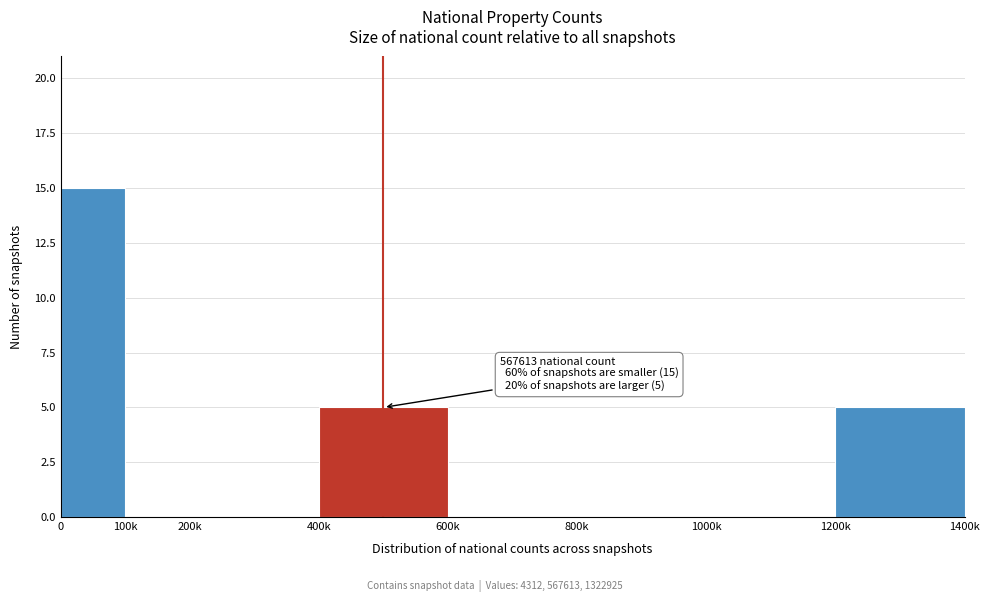

Reading left to right, extract all data points from this chart.

0=15	100k=0	200k=0	400k=5	600k=0	800k=0	1000k=0	1200k=5